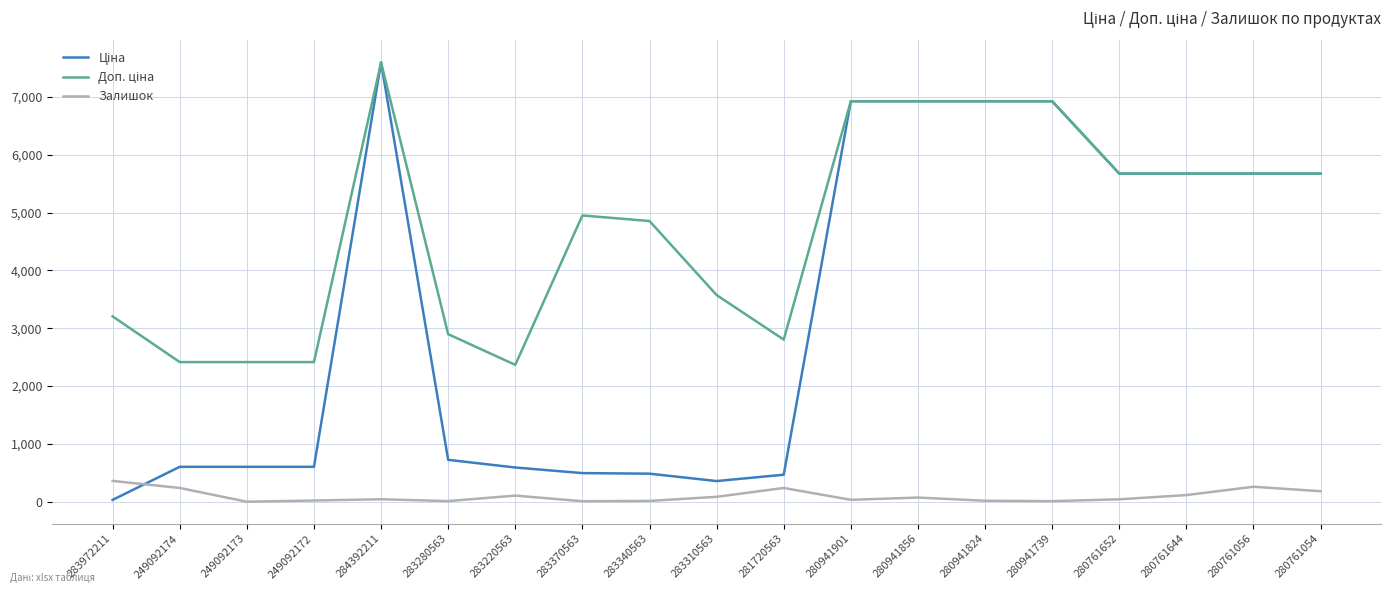

The value of Залишок at 281720563 is 238.0. True or false?

True